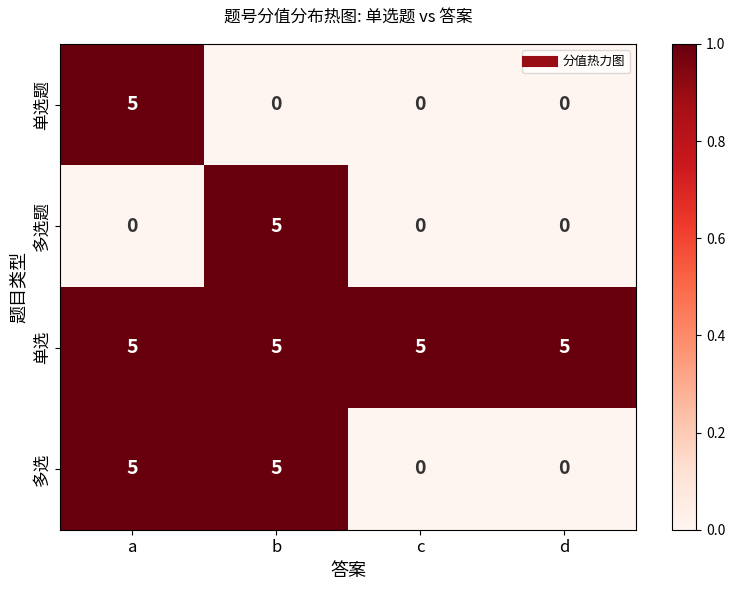

What is the highest value of the 单选题 series?

5